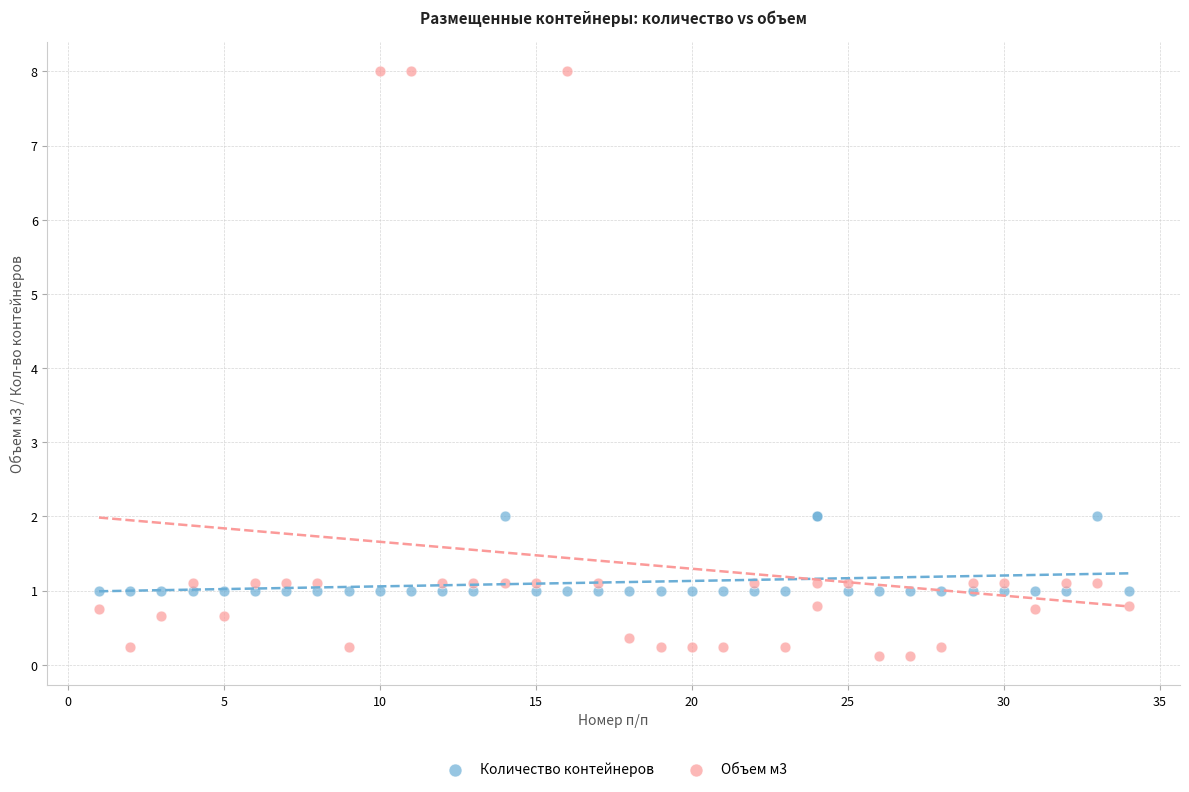

Which series reaches the maximum Y coordinate?

Объем м3